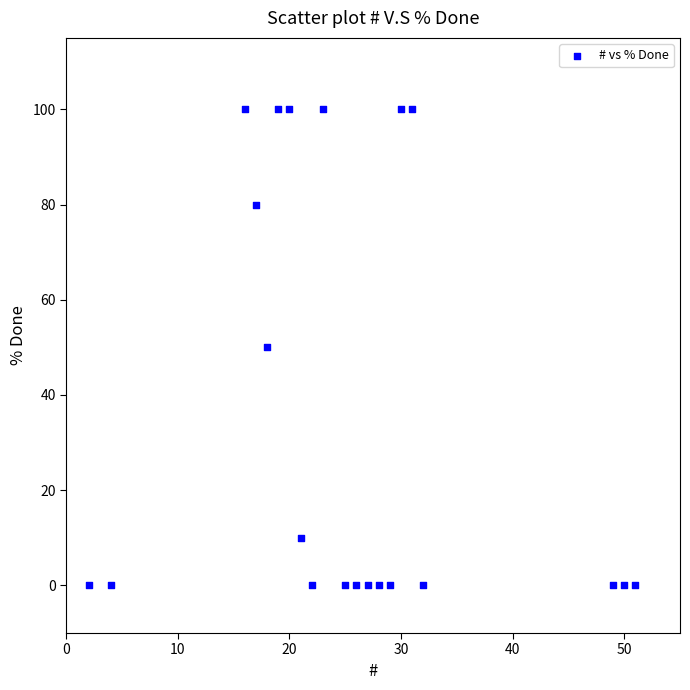

What is the range of Y values (max minus min)?

100